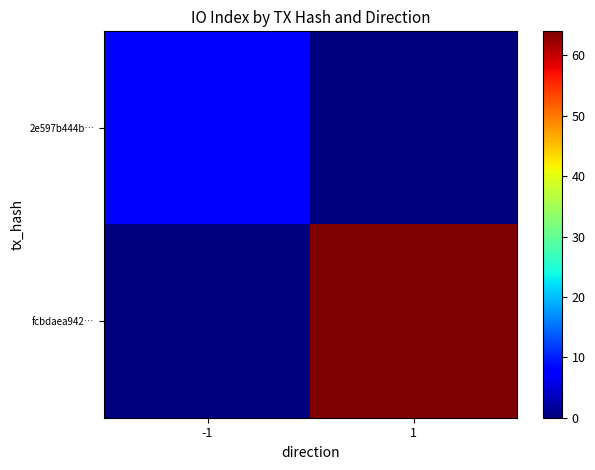

At which category is the sum across all series the highest?

1